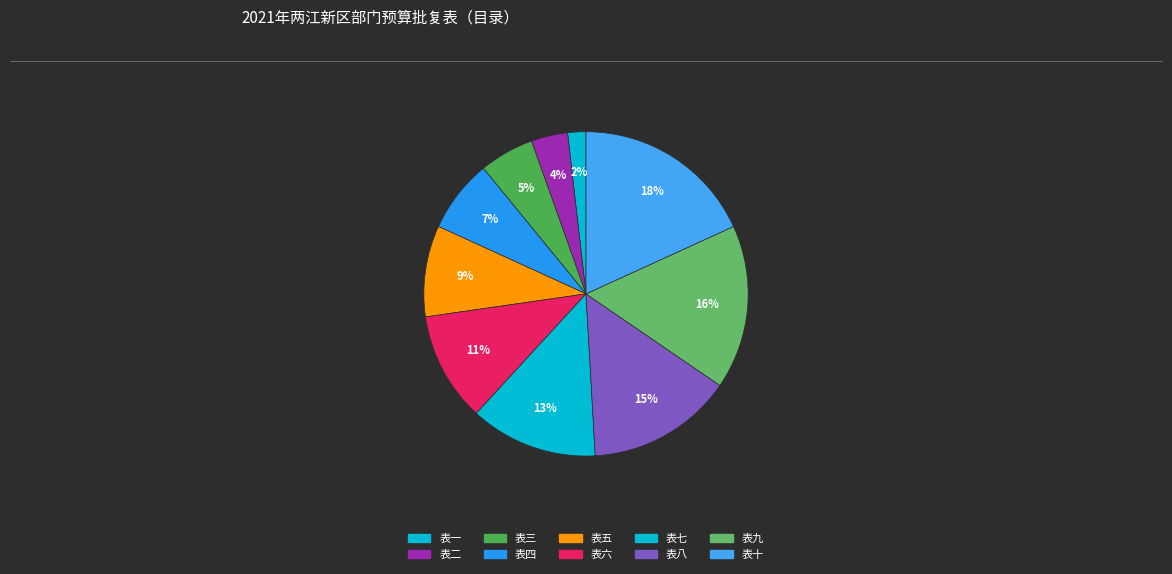

Count the number of slices in the pie.

10